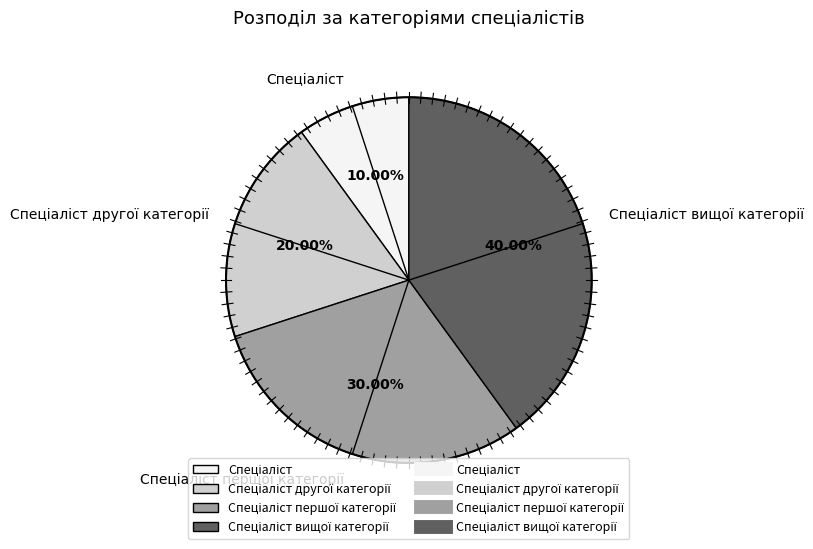

Does any single category account for the majority?

No